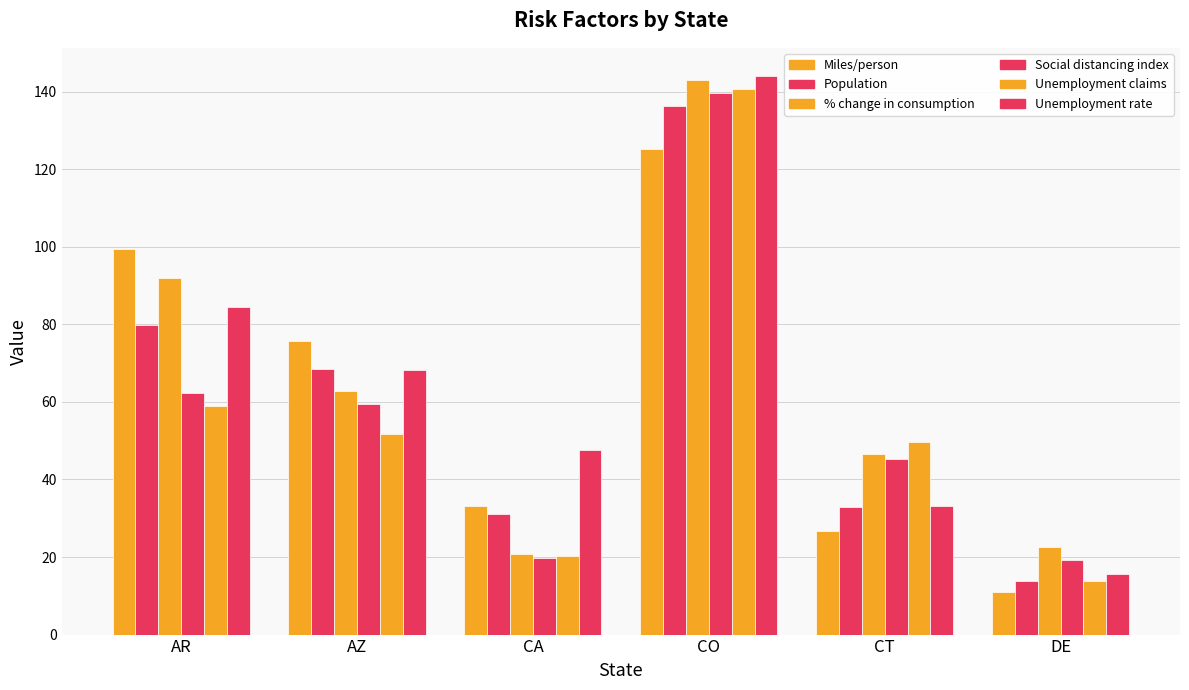

The value of Unemployment claims at CT is 49.8. True or false?

True